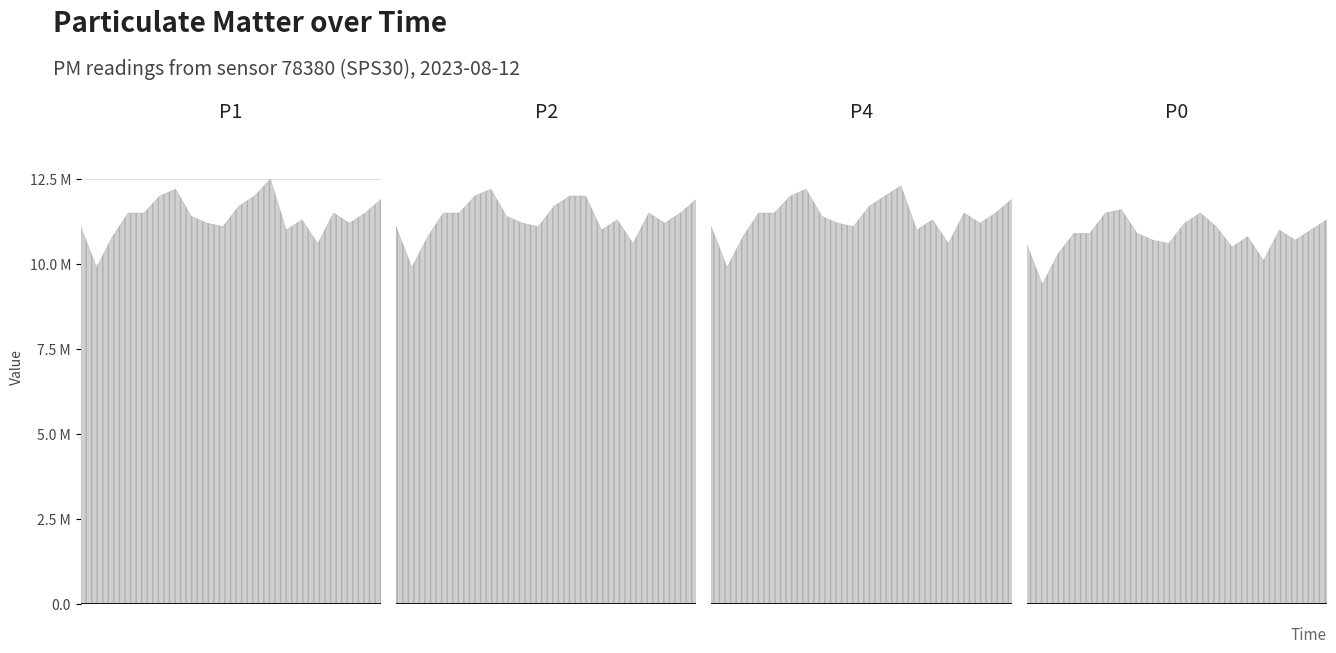

True or false: P1 and P2 cross at least once.

False